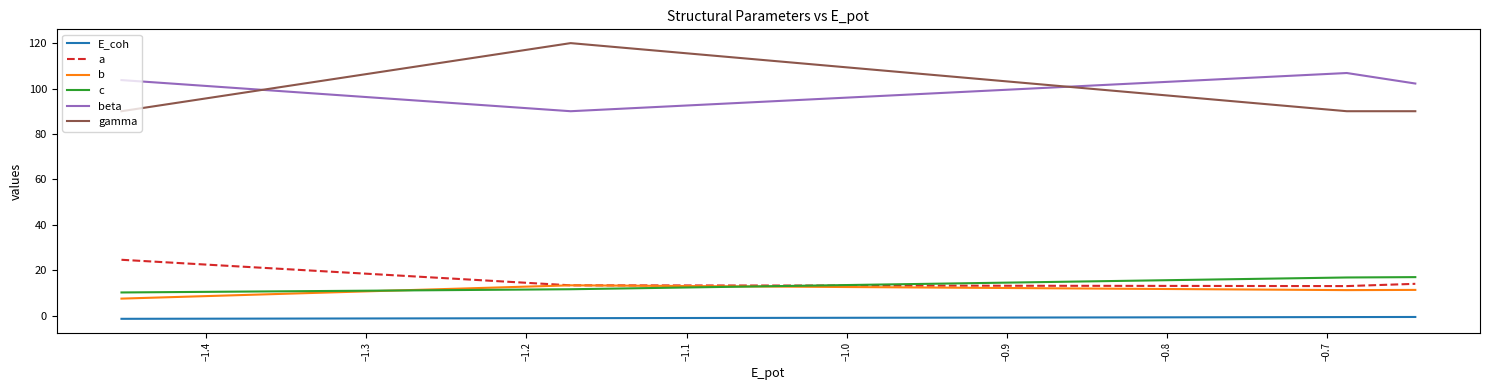

What is the highest value of the a series?

24.6